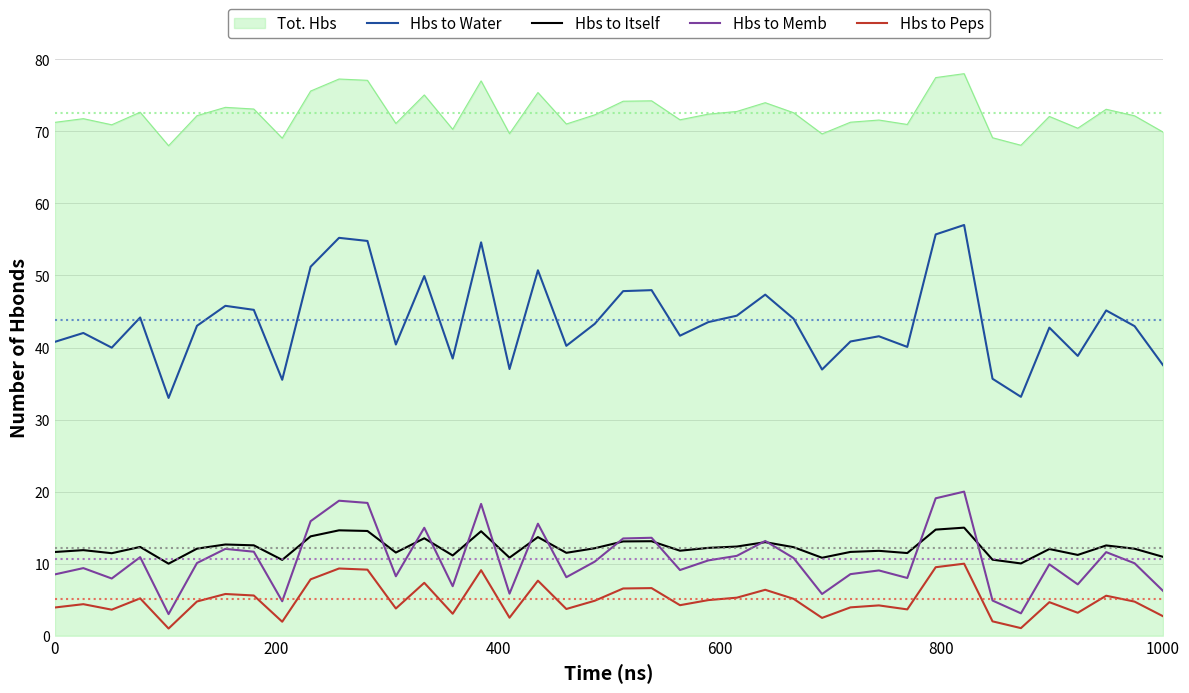

How many lines are shown in the chart?

5